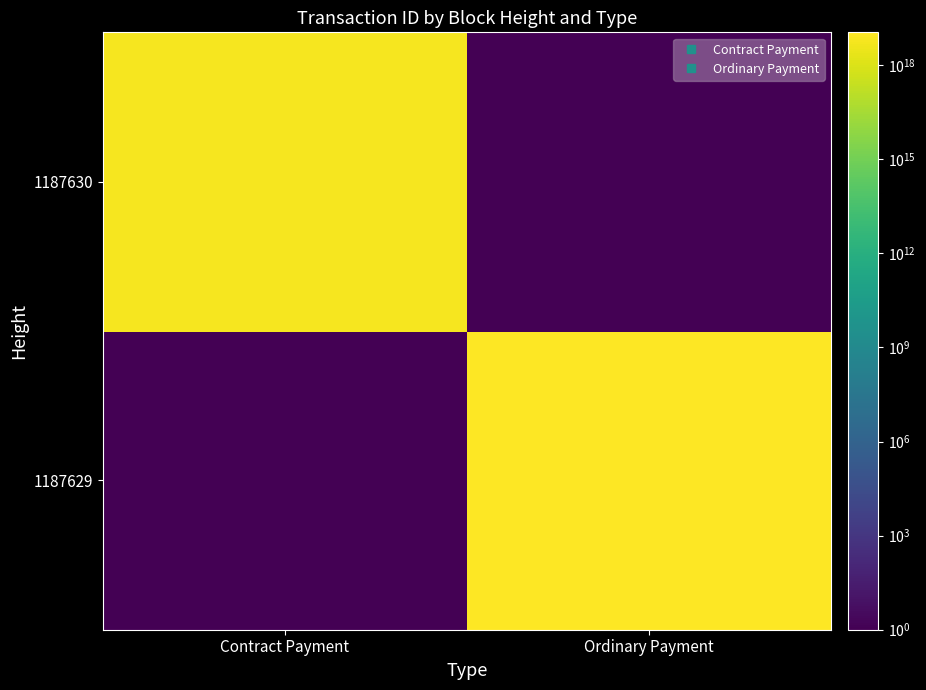

Reading right to left, transcribe all the data shown in this chart.

1187629: Ordinary Payment=11177857638892478464.0	Contract Payment=0.1
1187630: Ordinary Payment=0.1	Contract Payment=6193986883678352384.0